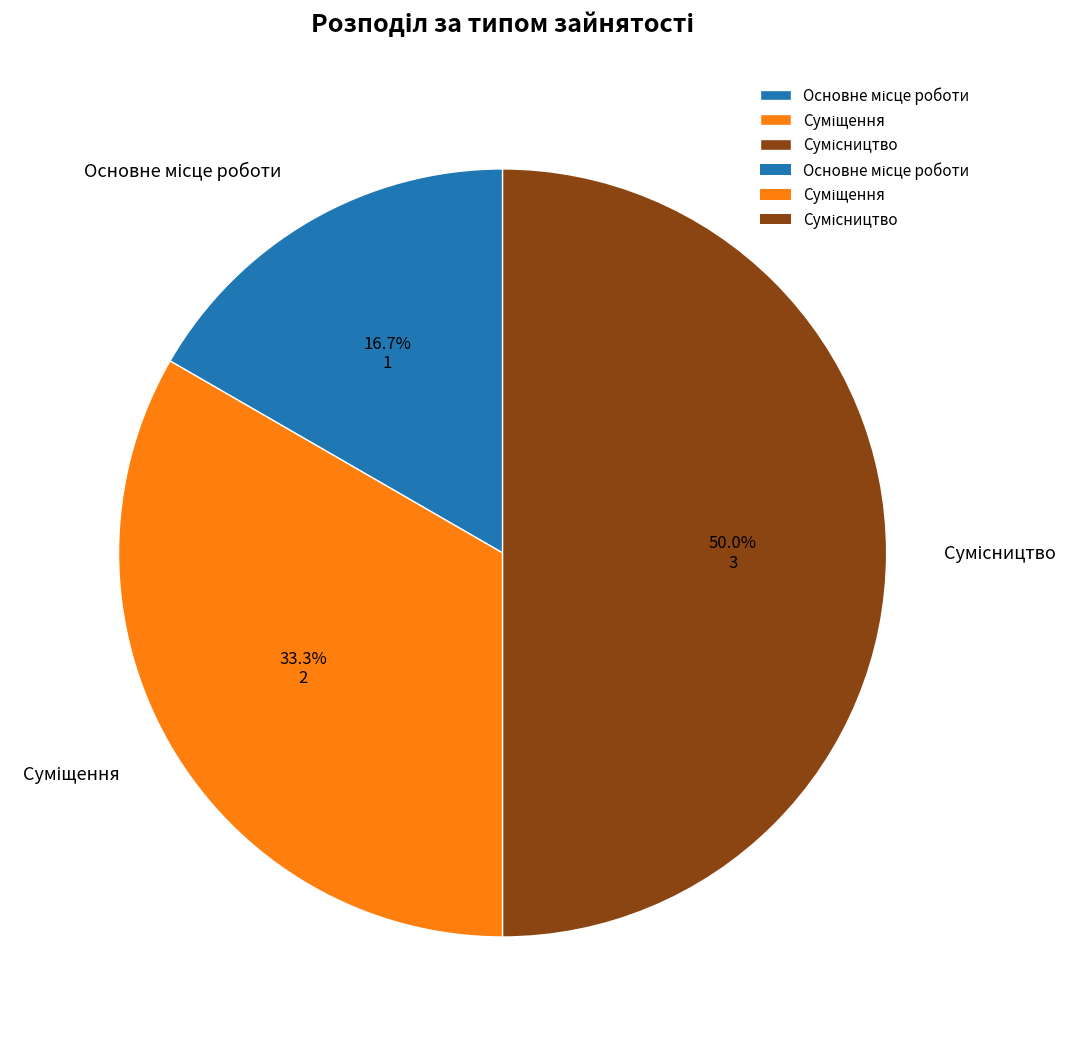

How many segments does this pie chart have?

3